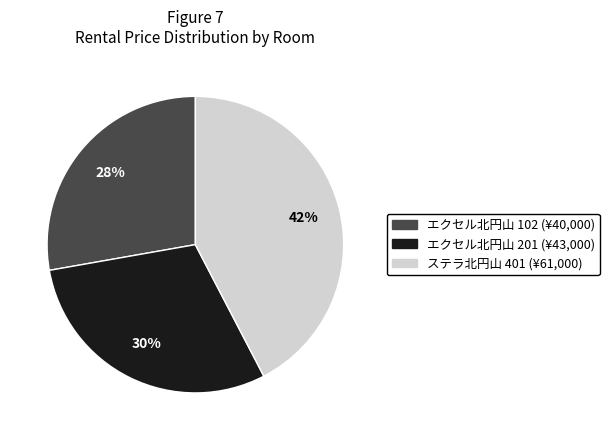

Which category has the smallest portion of the pie?

エクセル北円山 102